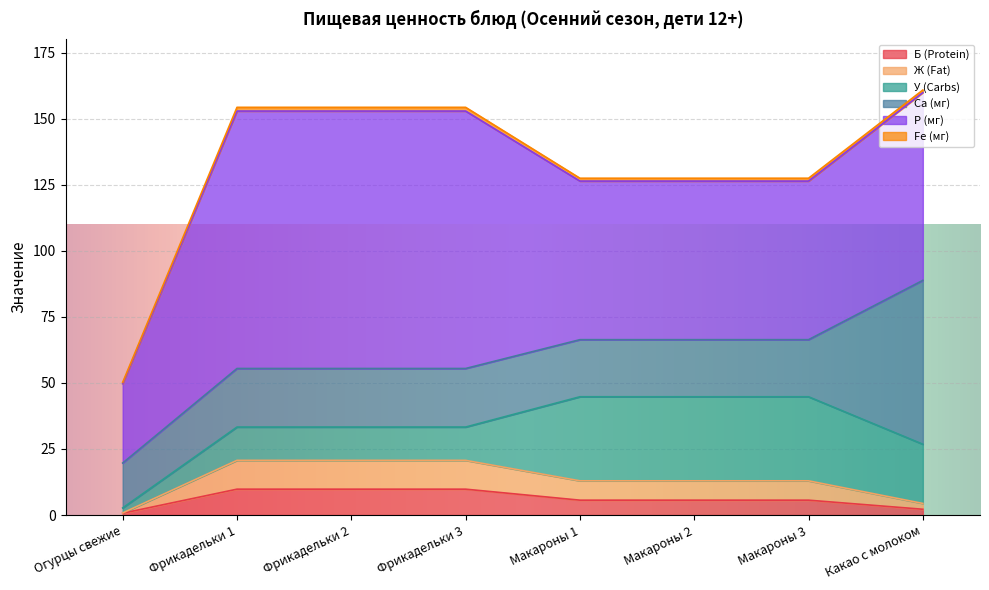

Reading right to left, extract all data points from this chart.

Б (Protein): 2.2	5.6	5.6	5.6	9.8	9.8	9.8	0.7
Ж (Fat): 2.2	7.3	7.3	7.3	10.9	10.9	10.9	0.1
У (Carbs): 22.4	31.8	31.8	31.8	12.6	12.6	12.6	1.9
Ca (мг): 62.0	21.6	21.6	21.6	22.2	22.2	22.2	17.0
P (мг): 71.0	60.0	60.0	60.0	97.4	97.4	97.4	30.0
Fe (мг): 1.0	1.1	1.1	1.1	1.4	1.4	1.4	0.5